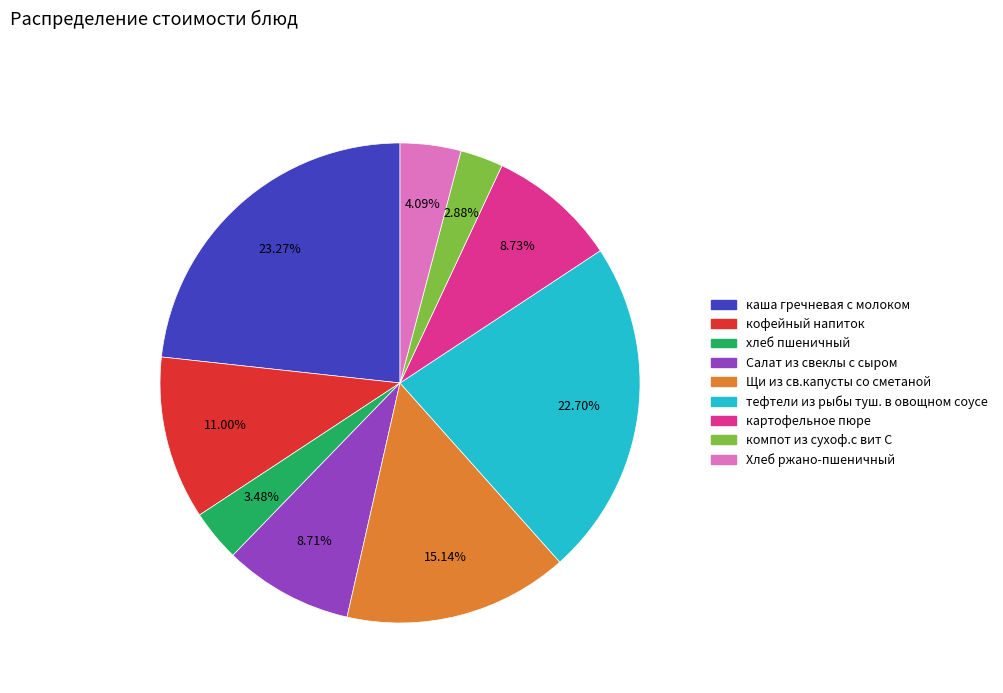

Is it true that Салат из свеклы с сыром is 9% of the pie?

True